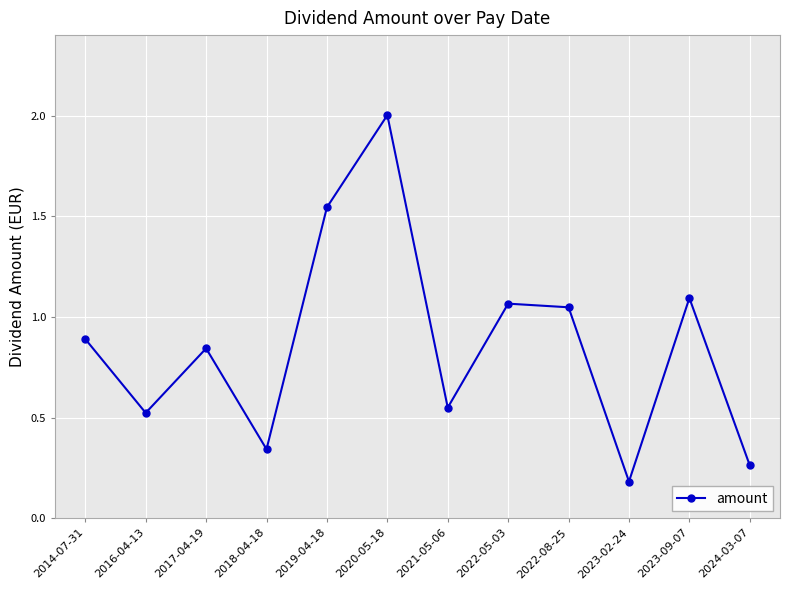

What is the maximum value shown in the chart?

2.0